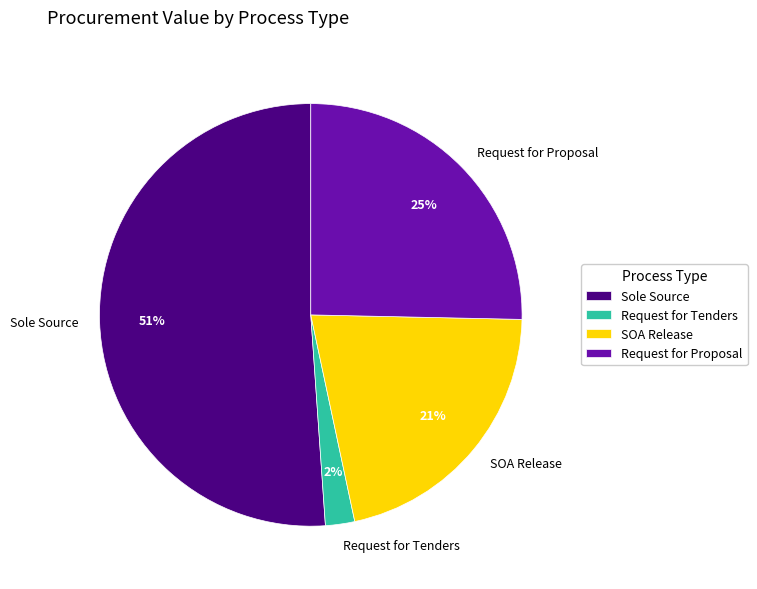

To the nearest percent, what percentage of the pie is Request for Proposal?

25%